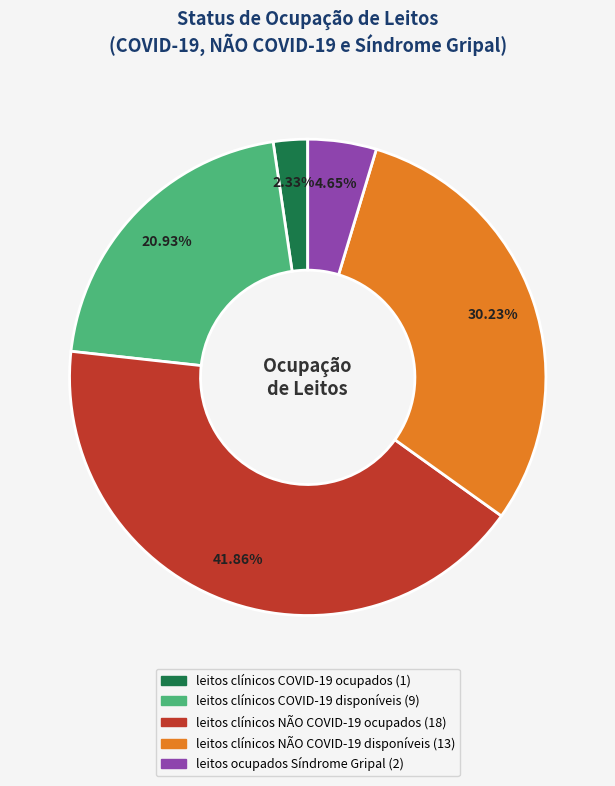

Rank the categories by value from highest to lowest.

leitos clínicos NÃO COVID-19 ocupados, leitos clínicos NÃO COVID-19 disponíveis, leitos clínicos COVID-19 disponíveis, leitos ocupados Síndrome Gripal, leitos clínicos COVID-19 ocupados